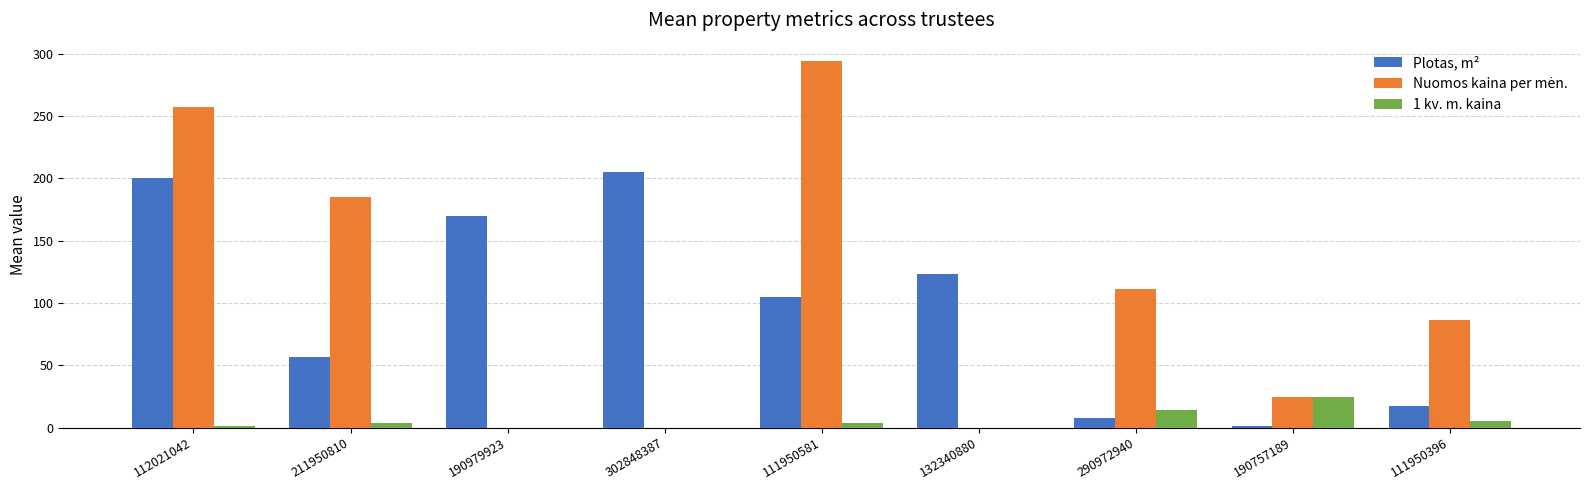

What is the average value of the Plotas, m² series?

98.4